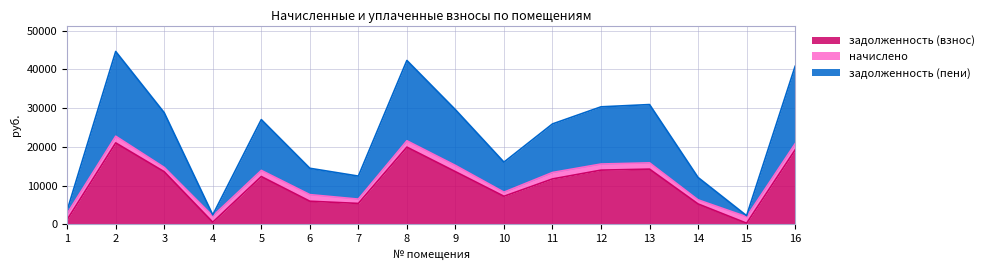

What is the maximum value for задолженность (взнос)?

21032.7